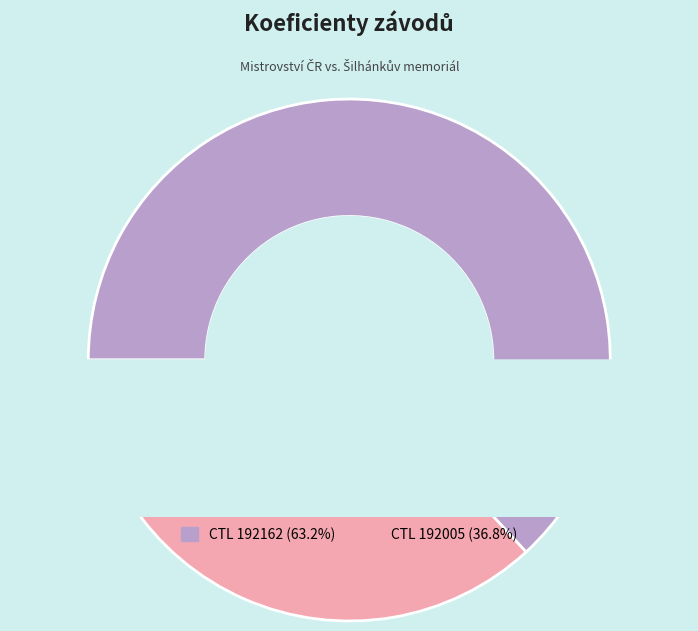

Rank the categories by value from highest to lowest.

192162, 192005